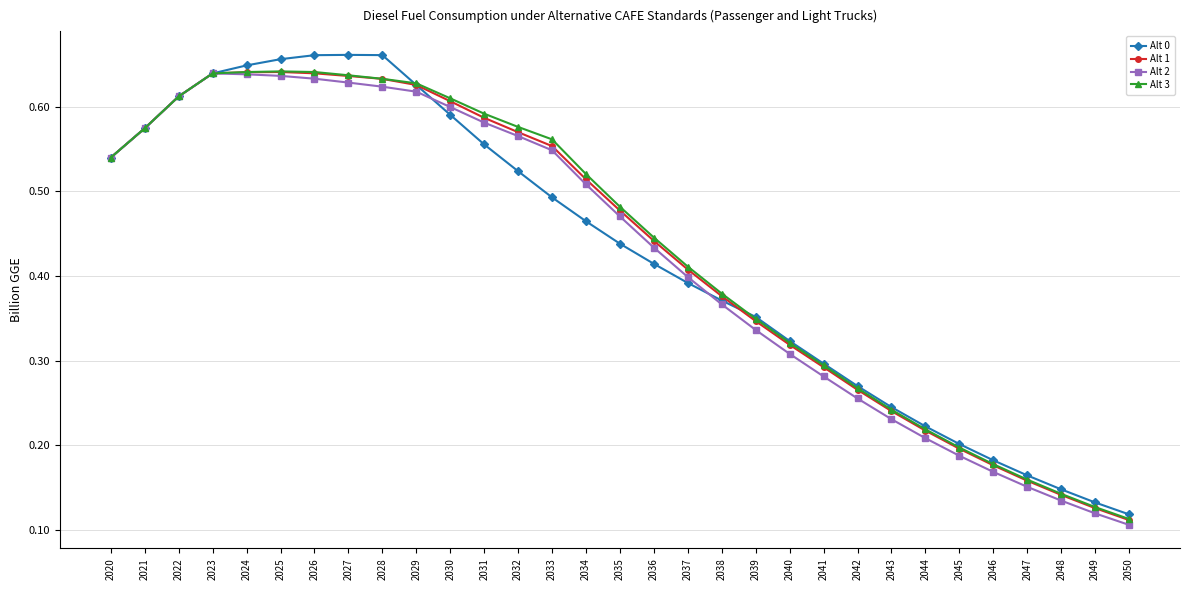

Where is Alt 2 nearest to the value 0?

2050